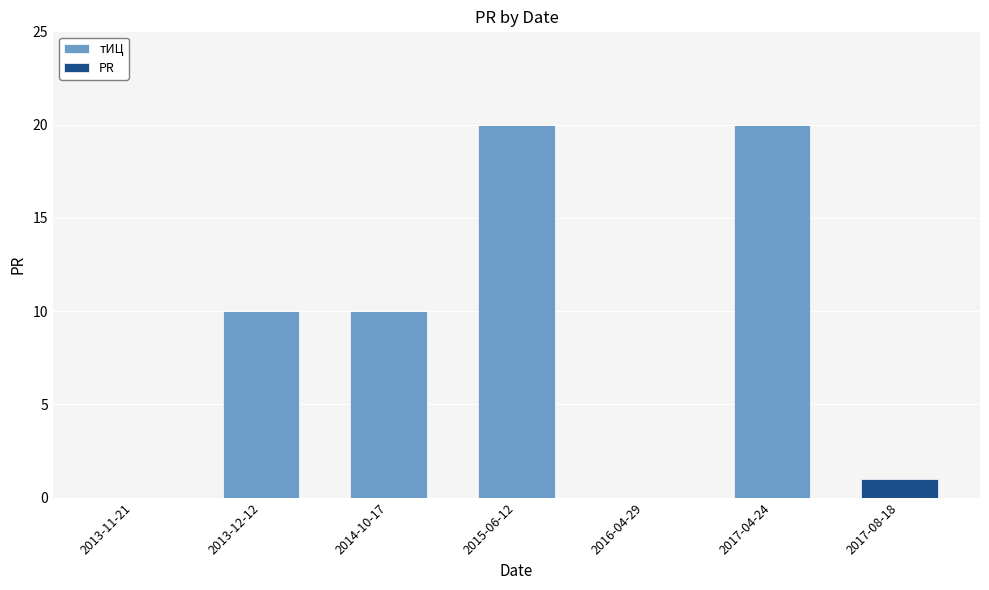

The тИЦ series shows 0 at 2017-08-18. True or false?

True